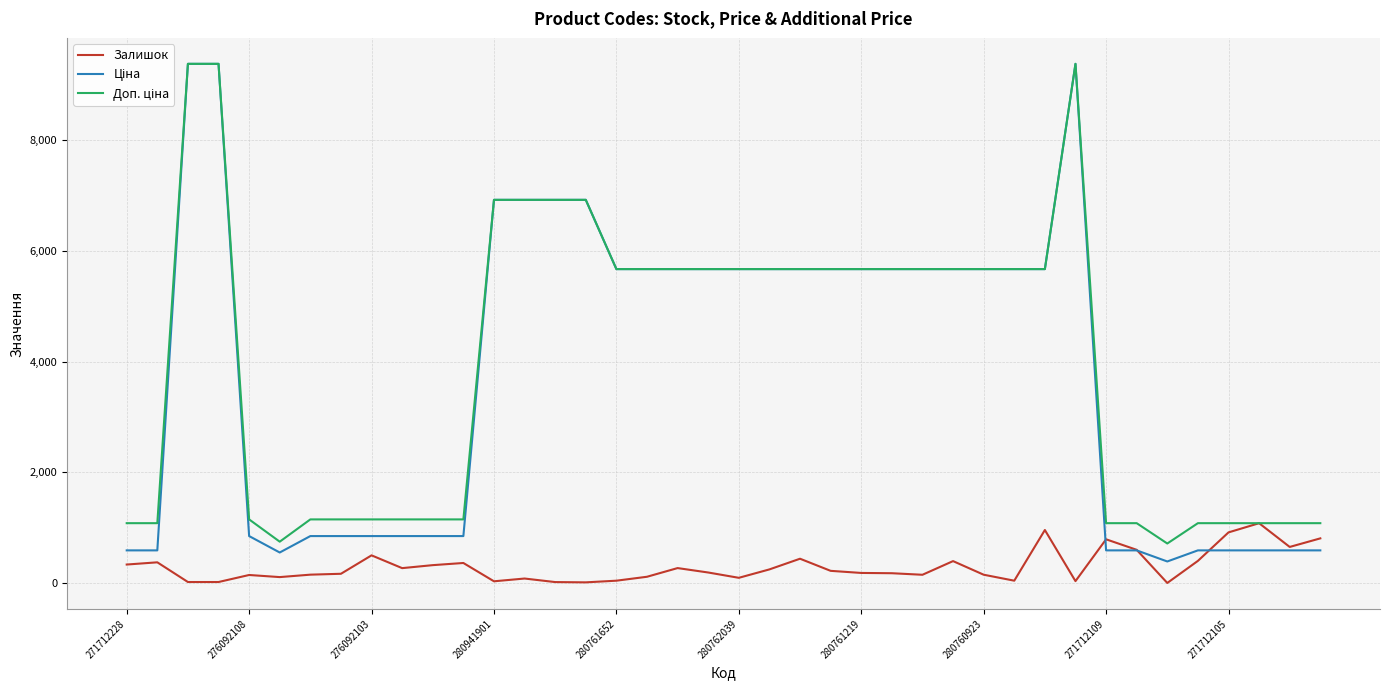

What is the highest value of the Залишок series?

1081.0